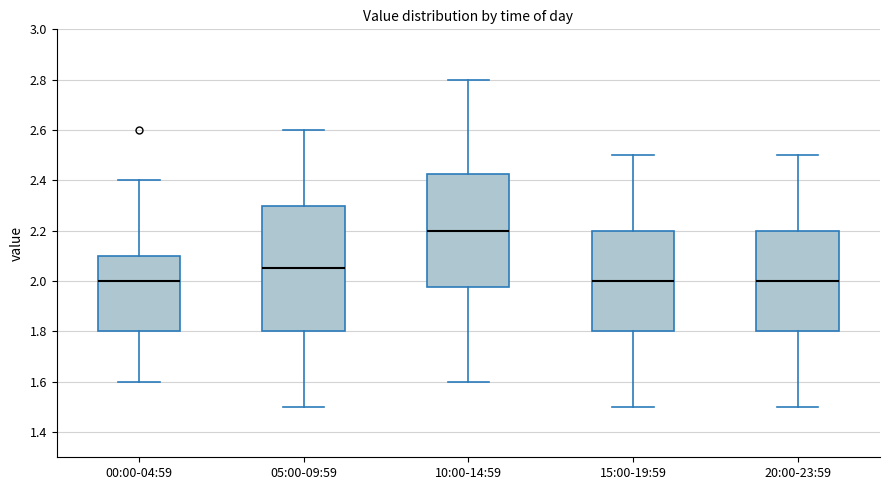

Where is the upper edge of the box for 05:00-09:59 on the y-axis? The values are not printed on the chart, so give them approximately, as read against the axis.

2.30